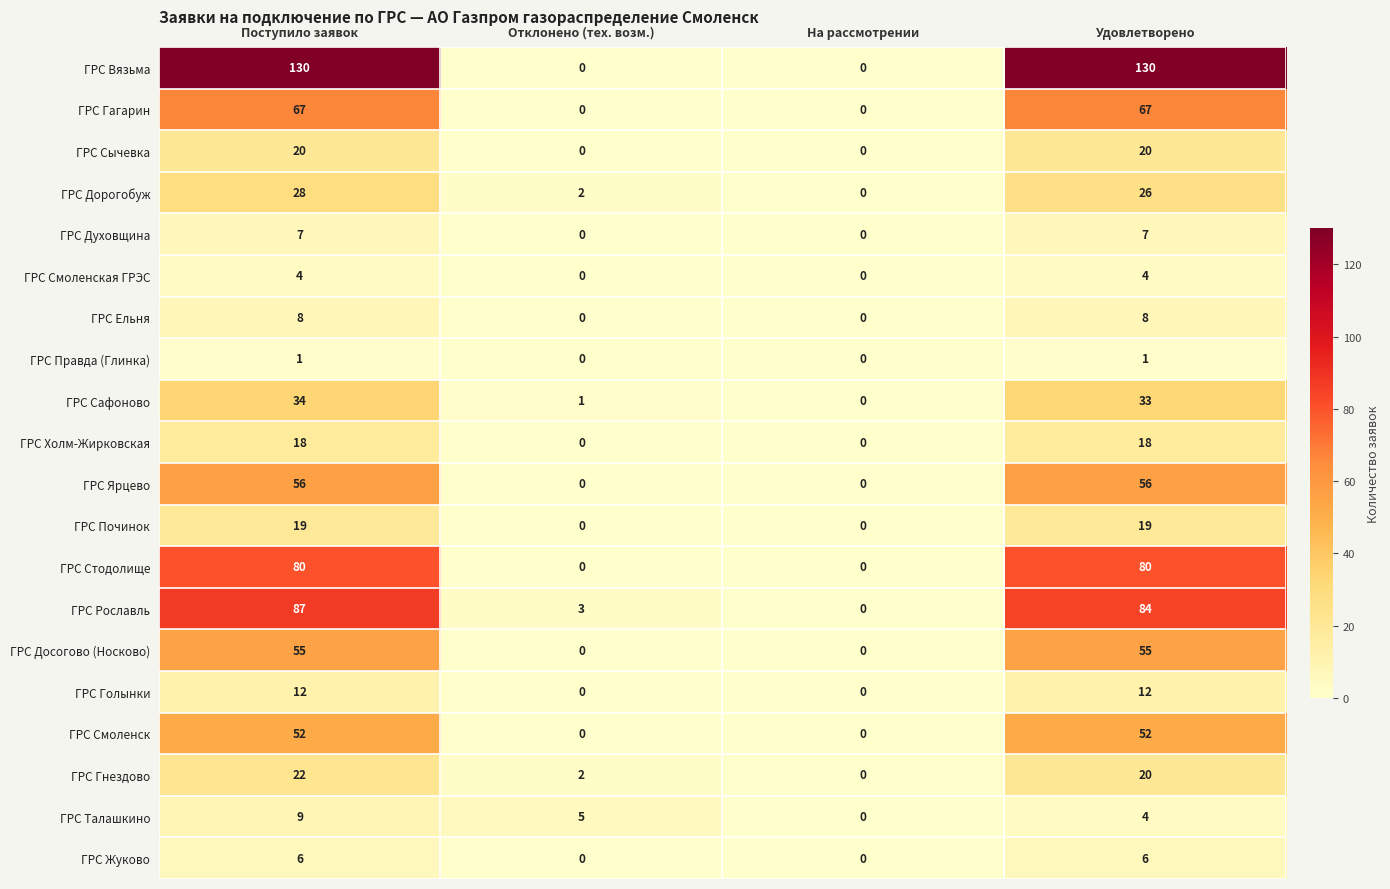

What is the sum of the ГРС Досогово (Носково) values at Удовлетворено and На рассмотрении?

55